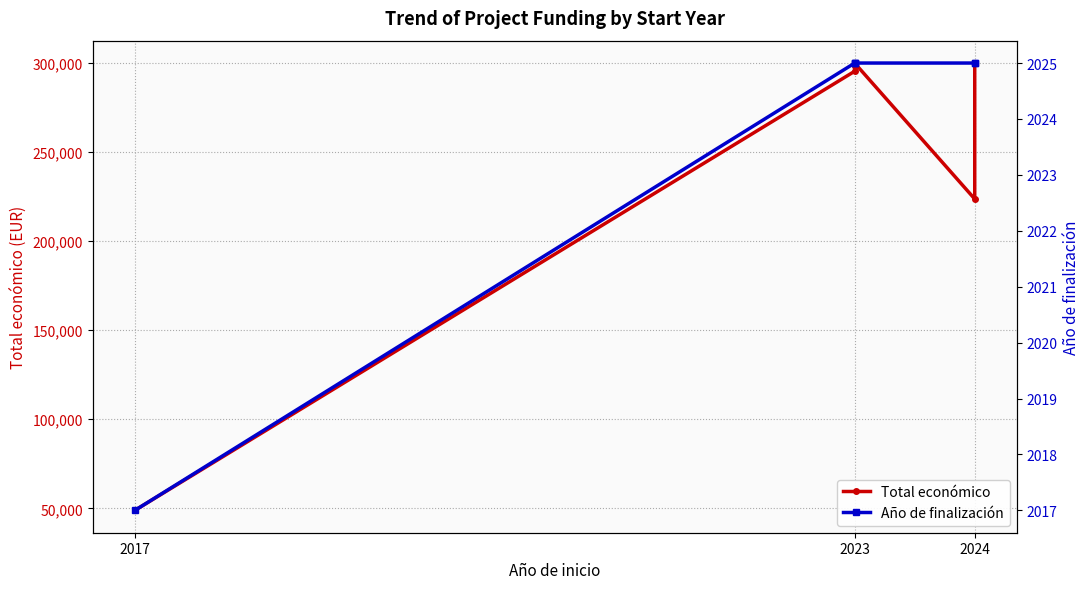

What is the sum of the Año de finalización values at 2023 and 3?

4050